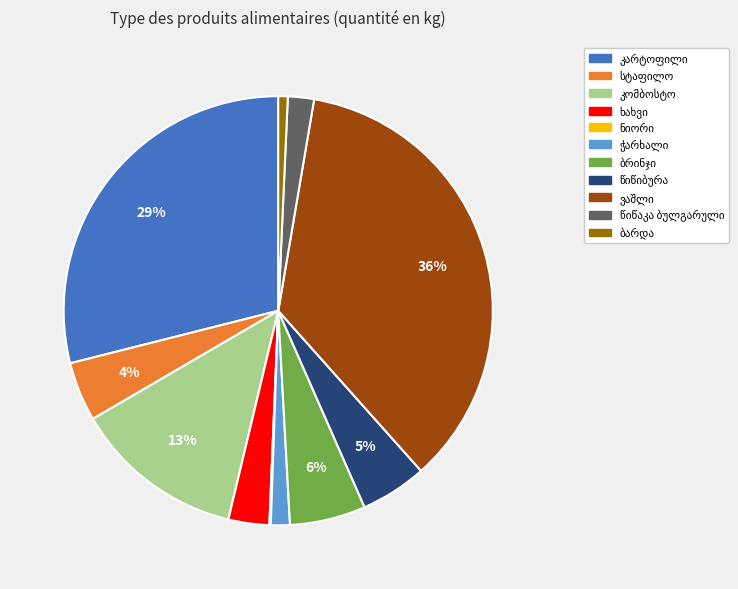

To the nearest percent, what is the average slice percentage?

9%